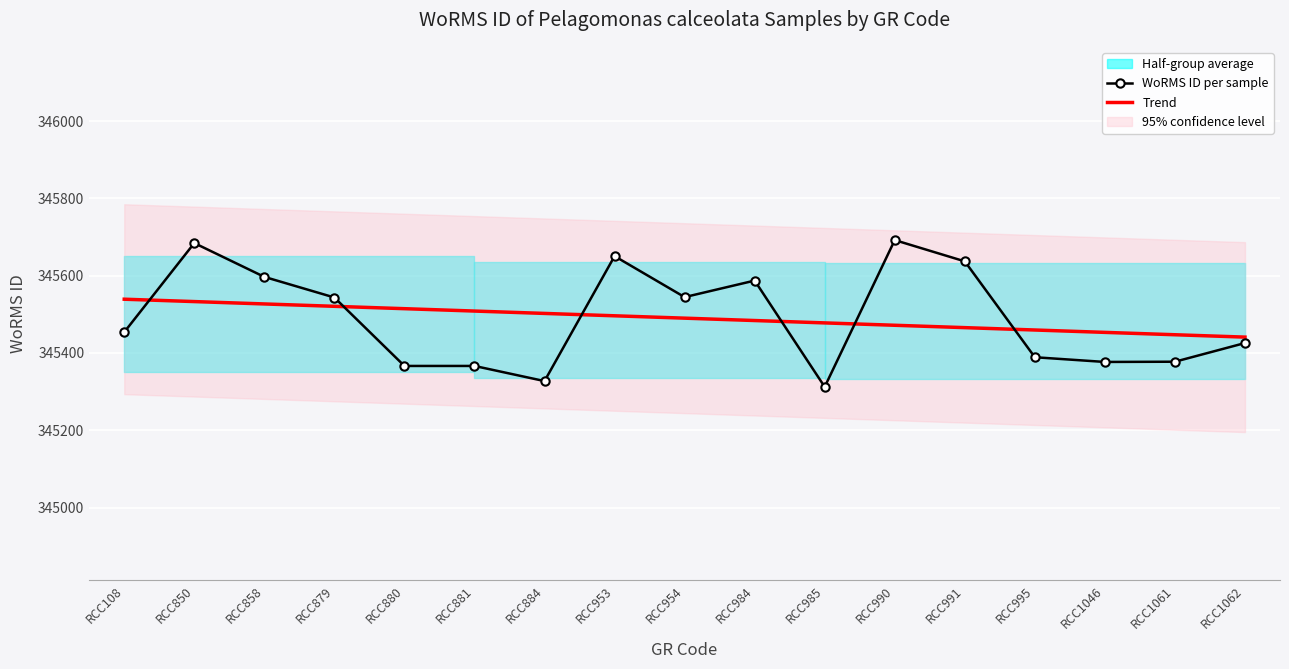

At which label does Trend first exceed 345490?

RCC108